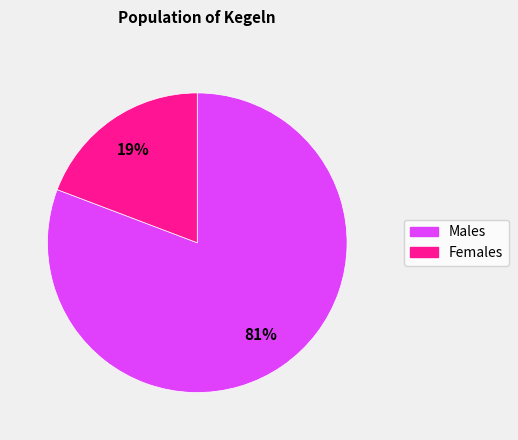

To the nearest percent, what is the difference between the largest and smallest slice percentages?

62%